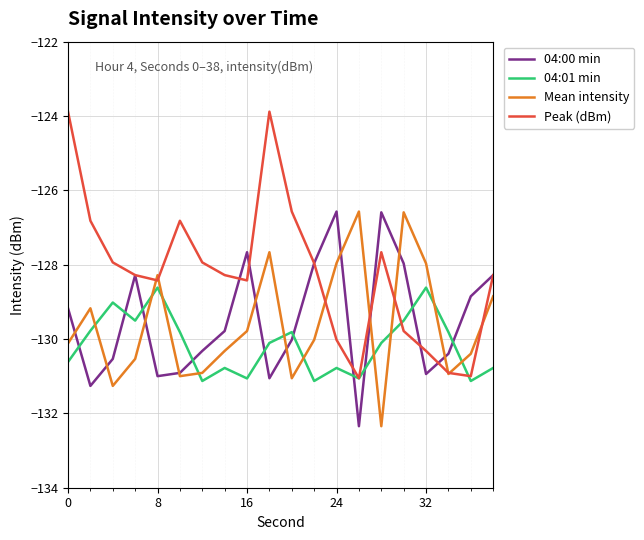

What is the highest value of the 04:00 min series?

-126.6